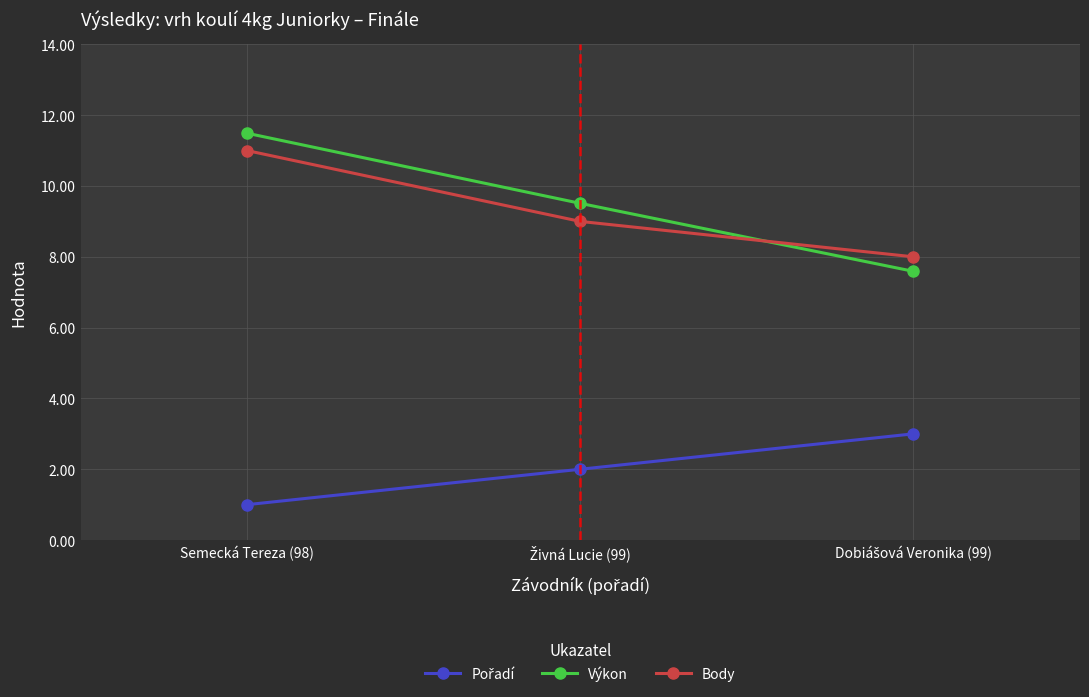

At which category is the sum across all series the highest?

Semecká Tereza (98)